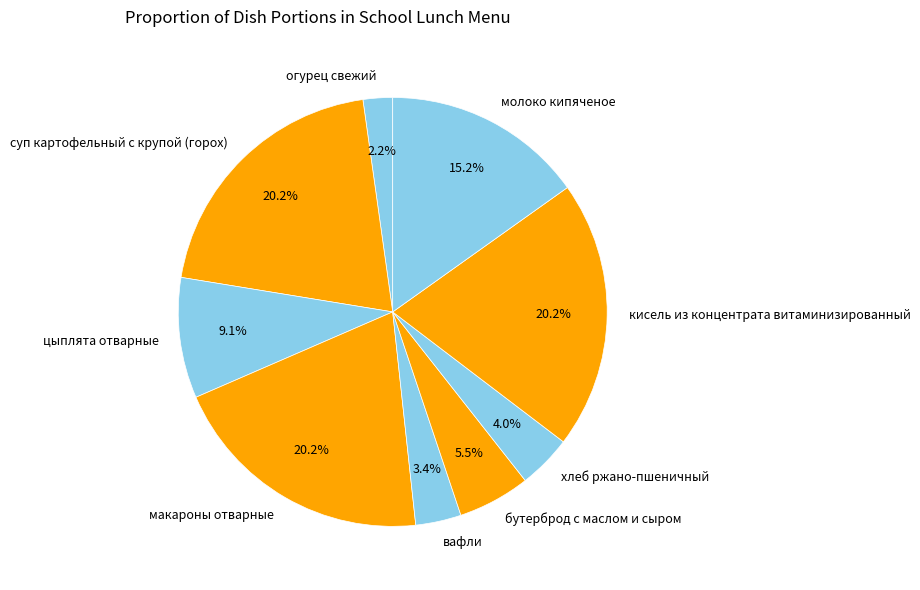

Does any single category account for the majority?

No